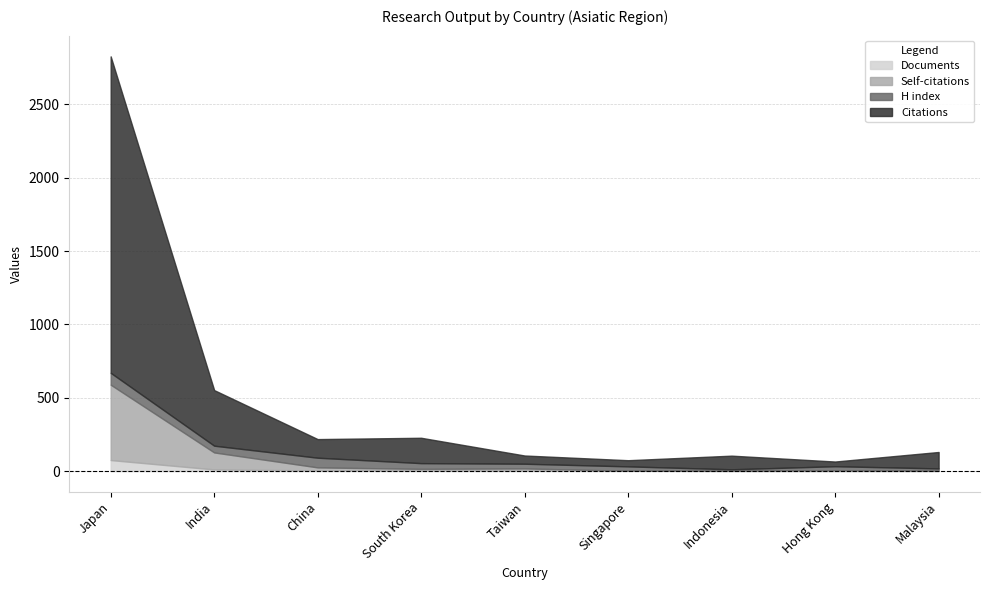

What is the total value across all series at South Korea?

227